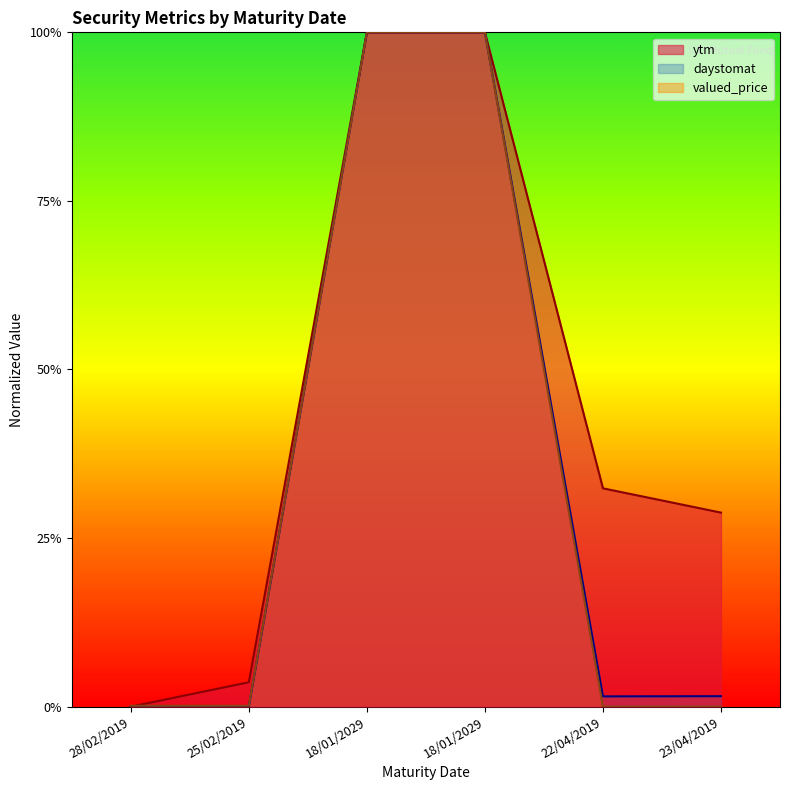

Between 25/02/2019 and 18/01/2029, which is larger?

18/01/2029